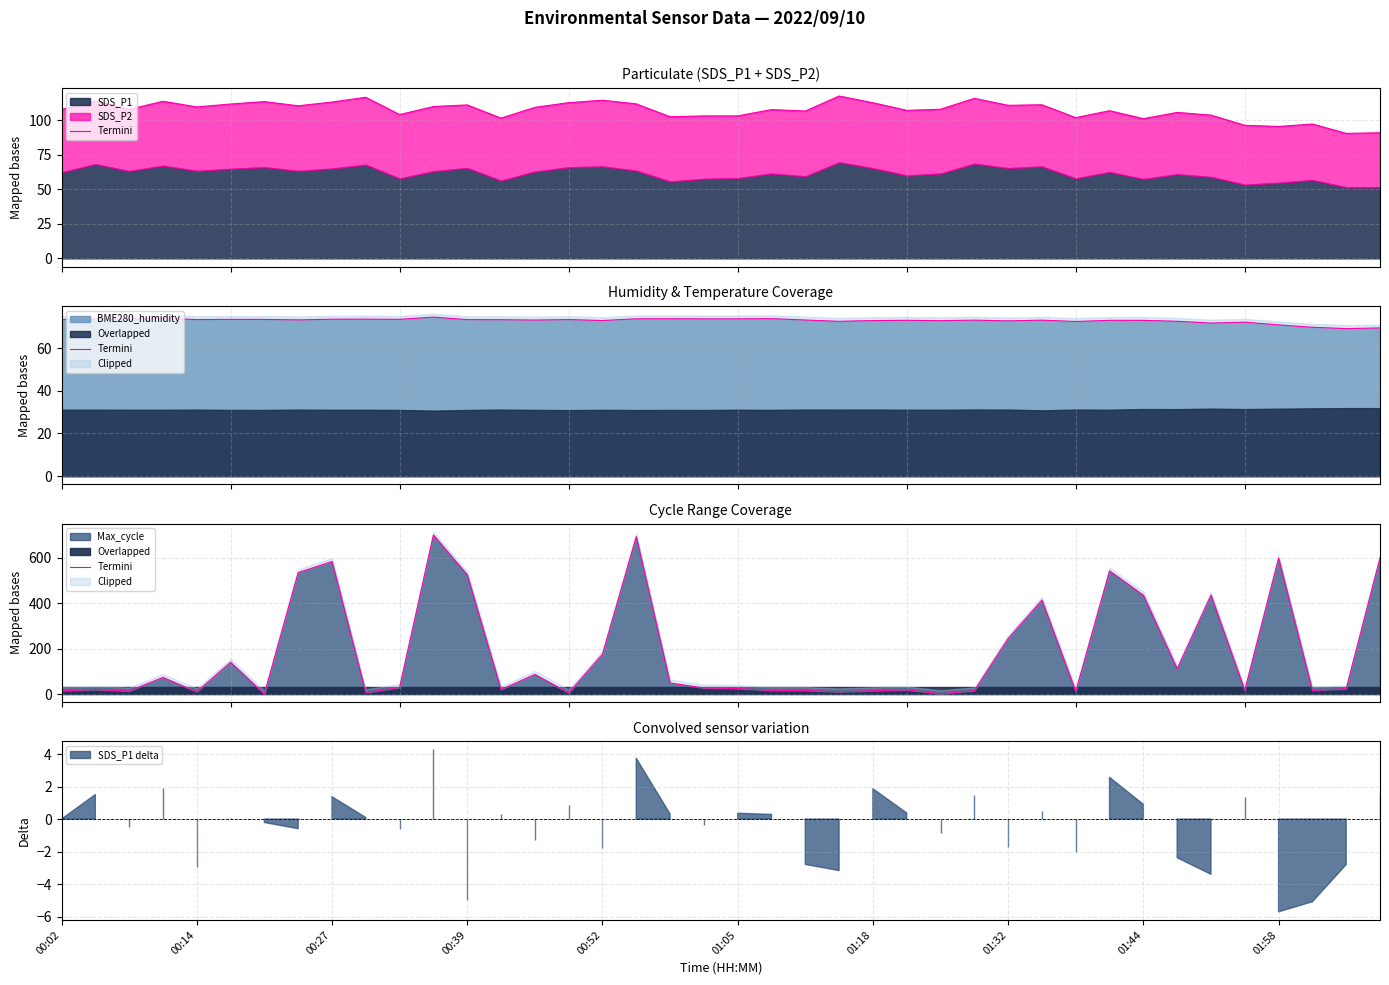

How many values exceed 26?

20